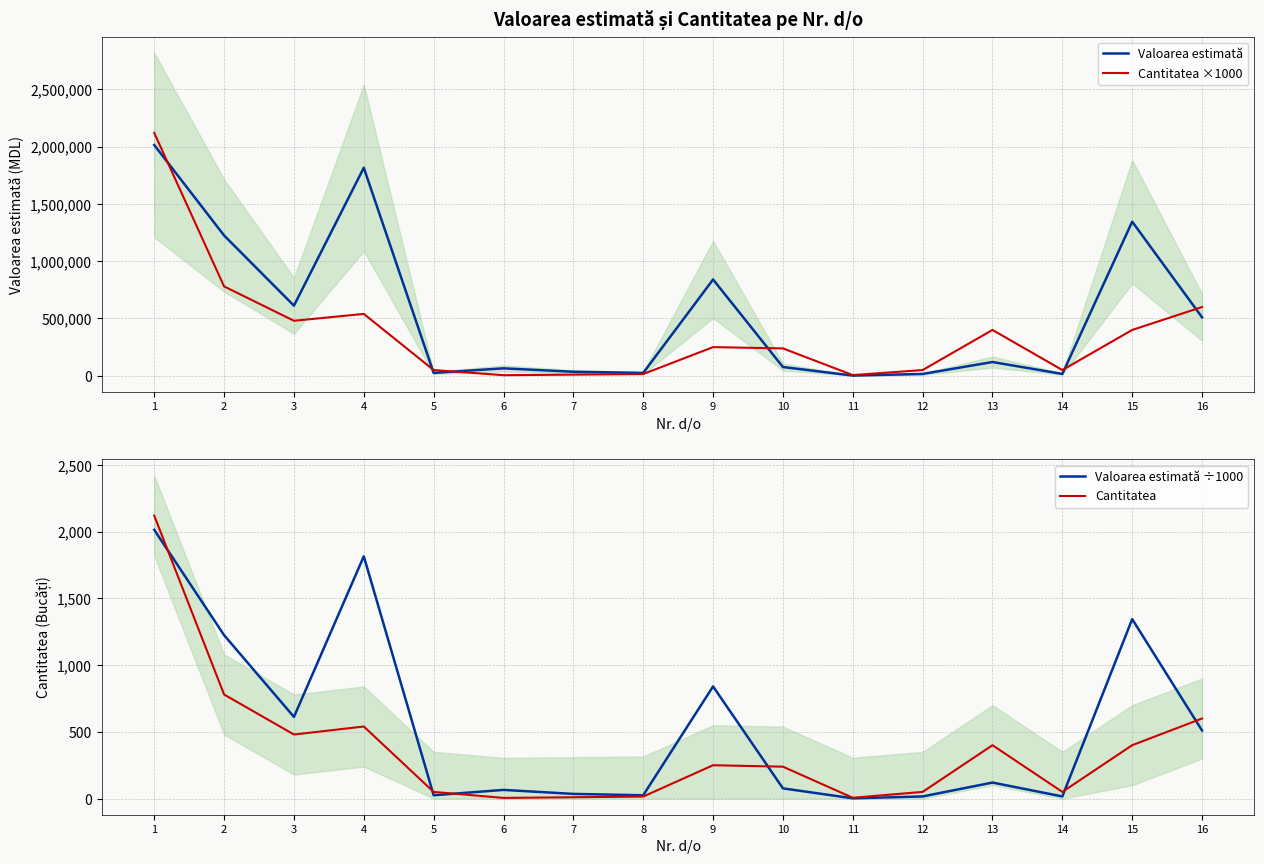

At which category is the sum across all series the highest?

1